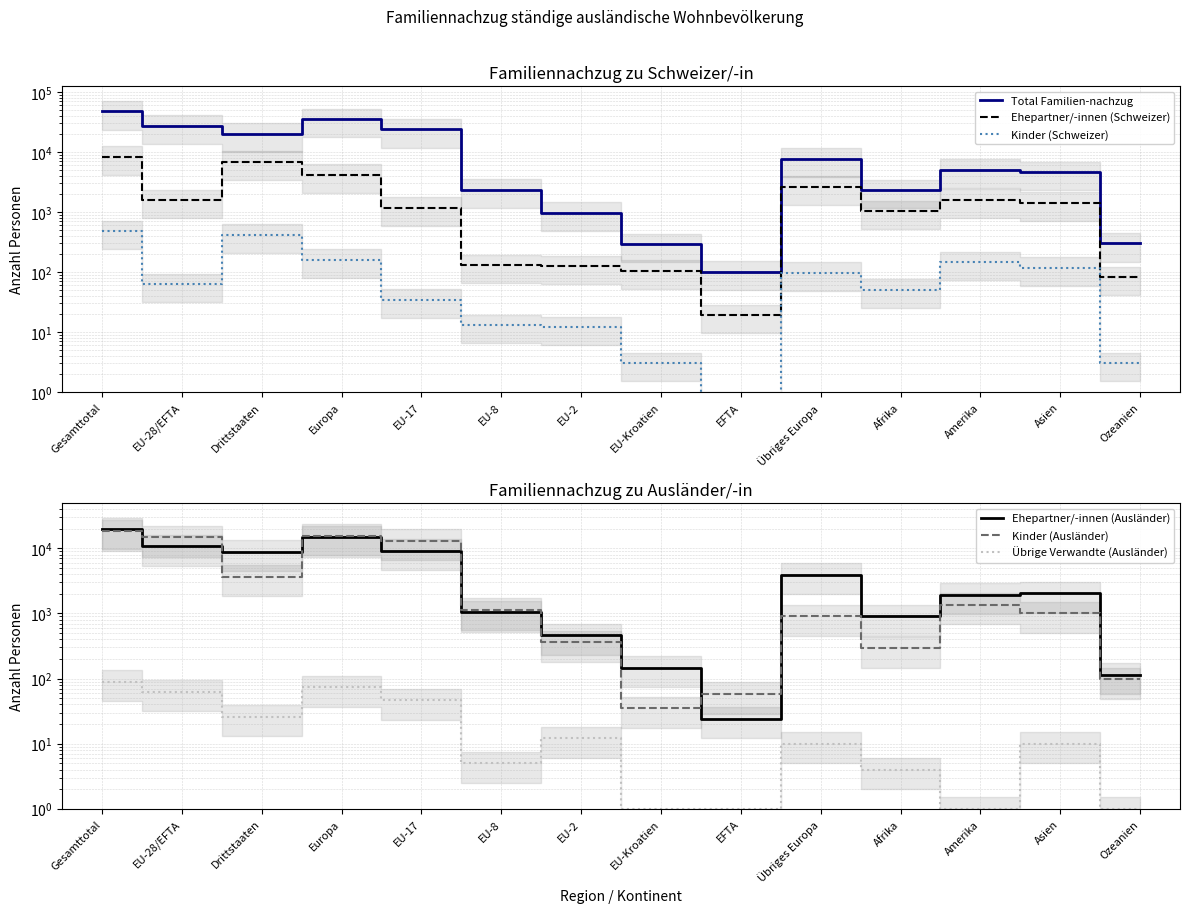

At which category is the sum across all series the highest?

Gesamttotal